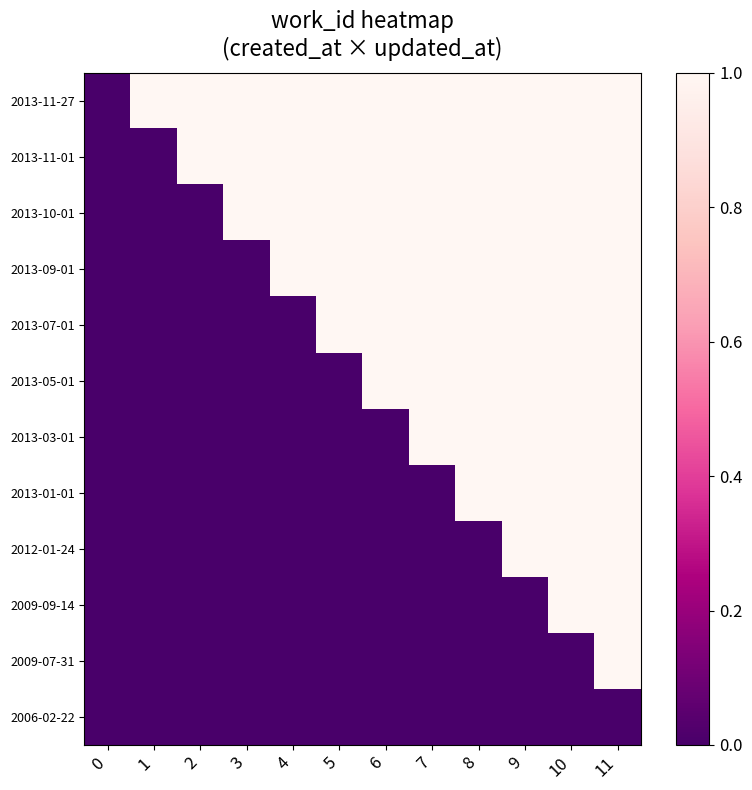

Which has a higher value, 9 or 0?

9